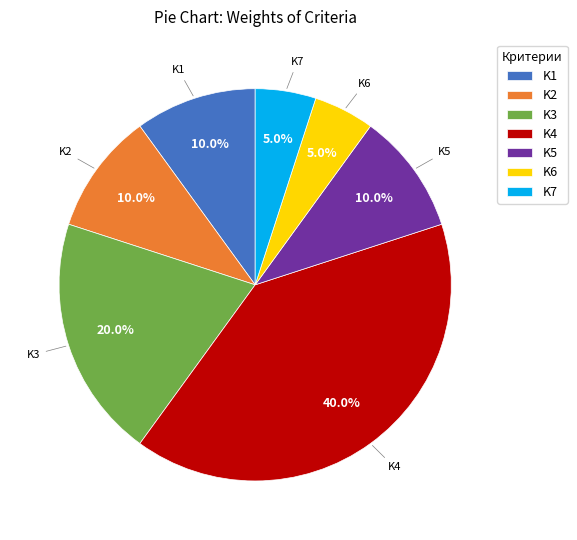

How many slices are in this pie chart?

7